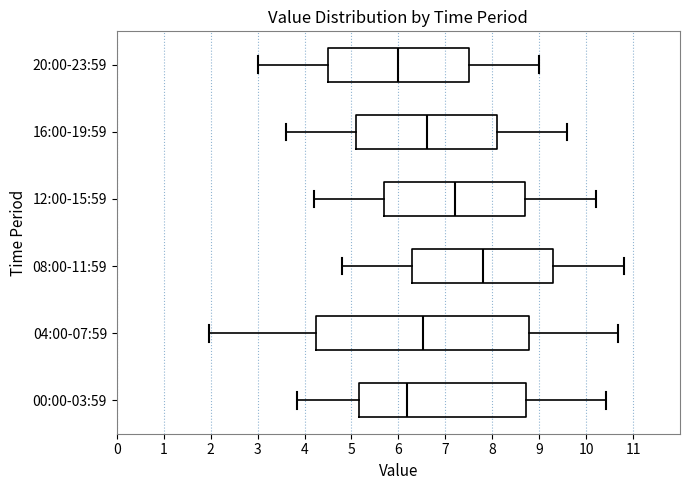

Reading bottom to top, transcribe this box plot: for each box, give where its median line is, the range the box spans, and where its two whiskers end, as read against the x-axis. The values are not printed on the chart, so give them approximately, as read against the axis.

00:00-03:59: median 6.2, box 5.2 to 8.7, whiskers 3.8 to 10.4
04:00-07:59: median 6.5, box 4.2 to 8.8, whiskers 2.0 to 10.7
08:00-11:59: median 7.8, box 6.3 to 9.3, whiskers 4.8 to 10.8
12:00-15:59: median 7.2, box 5.7 to 8.7, whiskers 4.2 to 10.2
16:00-19:59: median 6.6, box 5.1 to 8.1, whiskers 3.6 to 9.6
20:00-23:59: median 6.0, box 4.5 to 7.5, whiskers 3.0 to 9.0